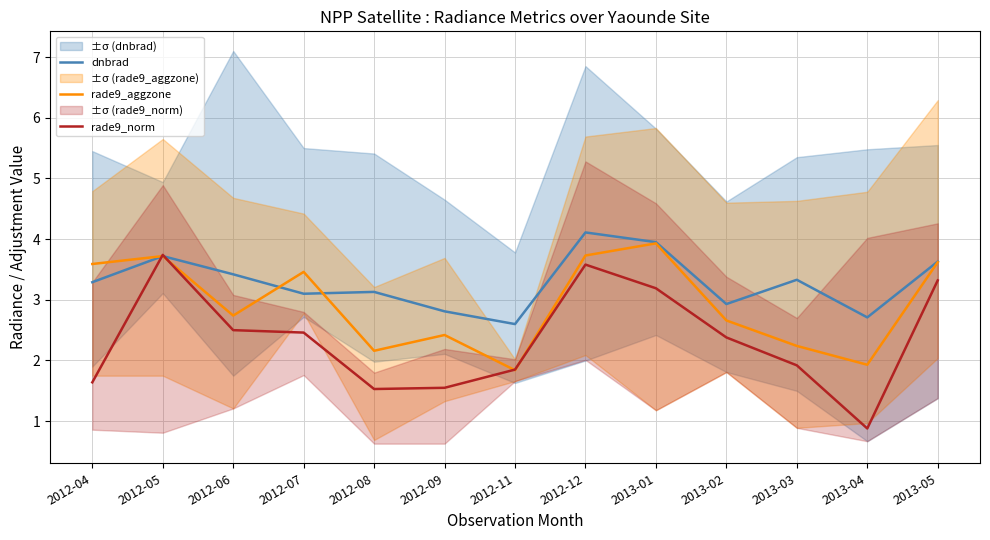

What is the difference between the highest and lowest values at 2013-01?

0.8